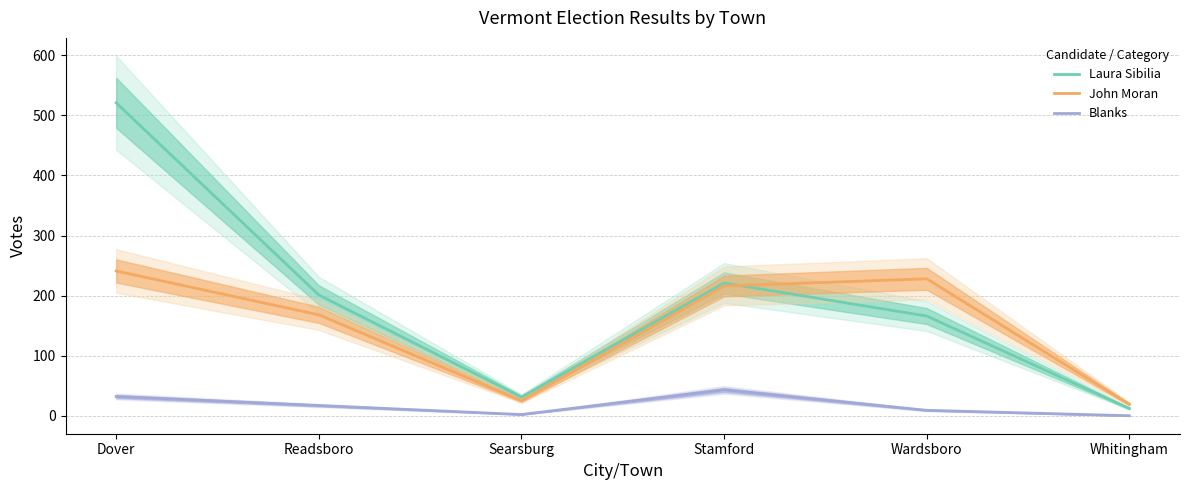

What is the difference between the highest and lowest values at Whitingham?

19